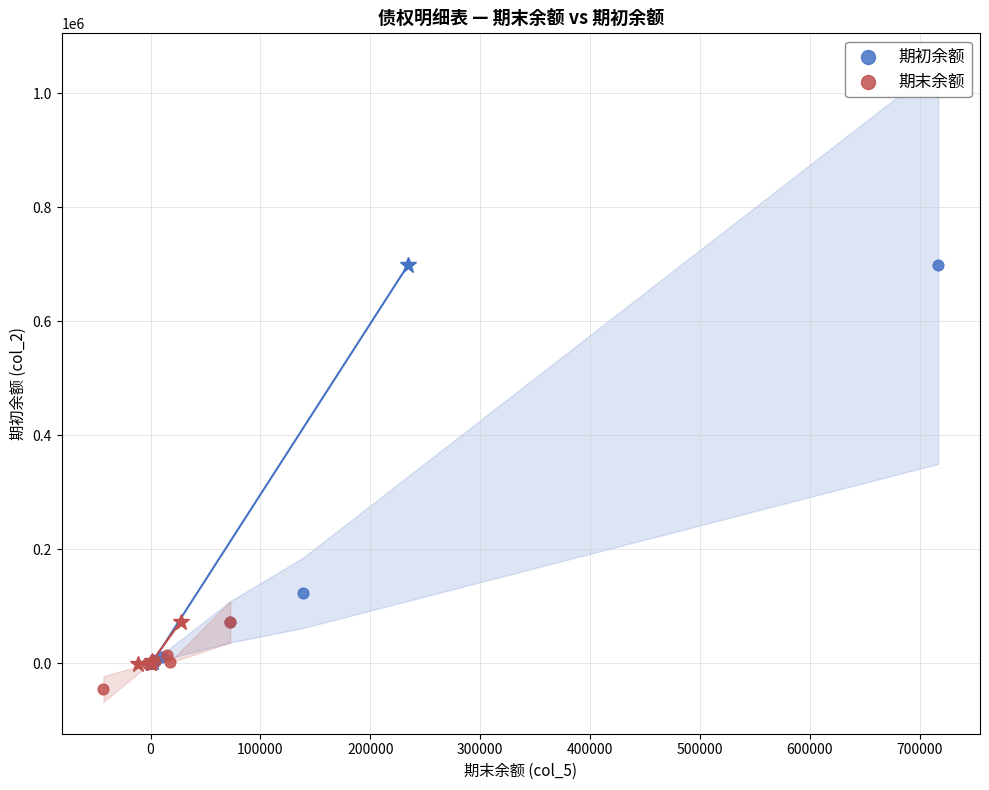

Which series contains the highest Y value?

期初余额